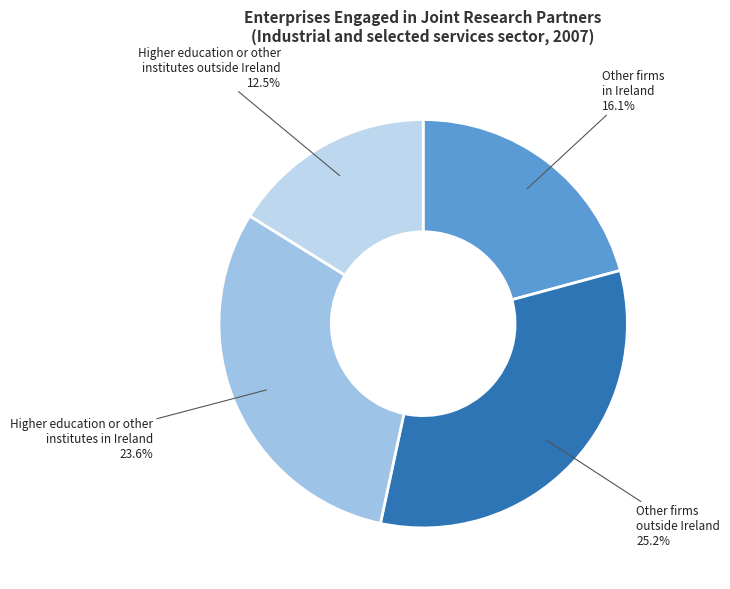

What is the smallest slice in the pie chart?

Higher education or other
institutes outside Ireland